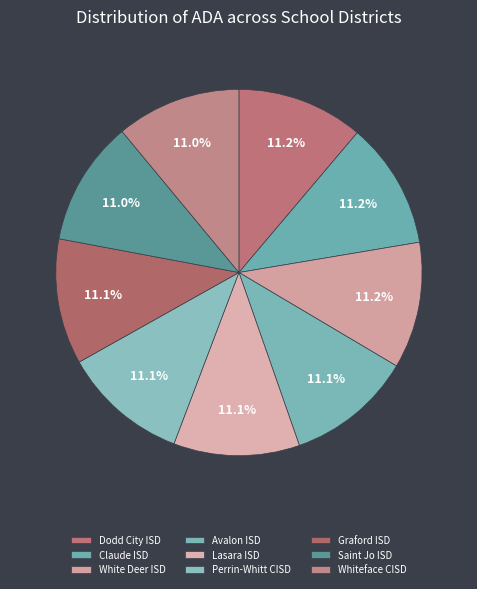

How many segments does this pie chart have?

9